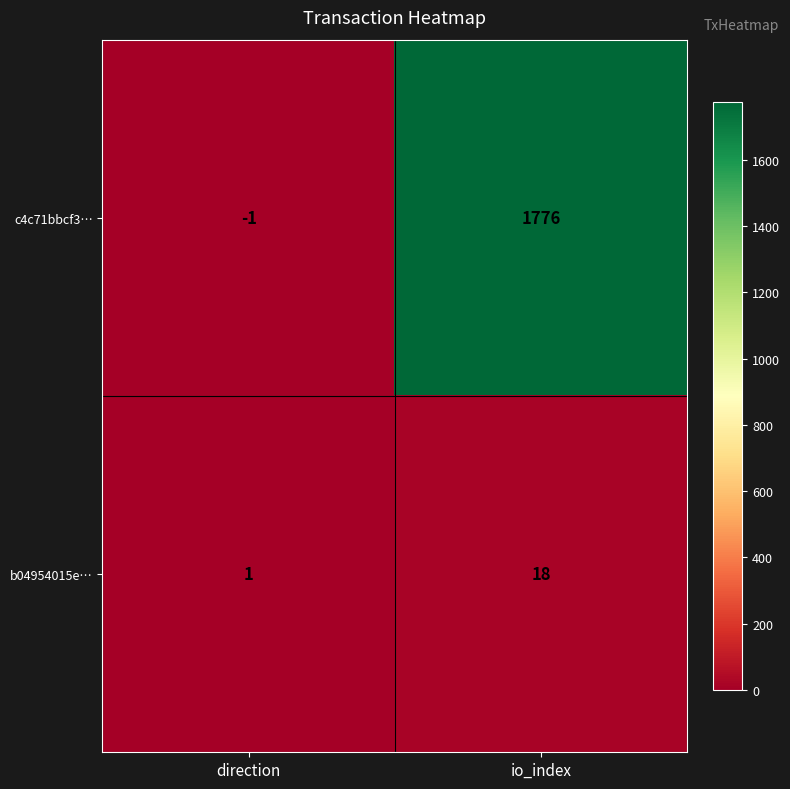

Reading left to right, list all the values displayed in this chart.

c4c71bbcf3…: direction=-1	io_index=1776
b04954015e…: direction=1	io_index=18